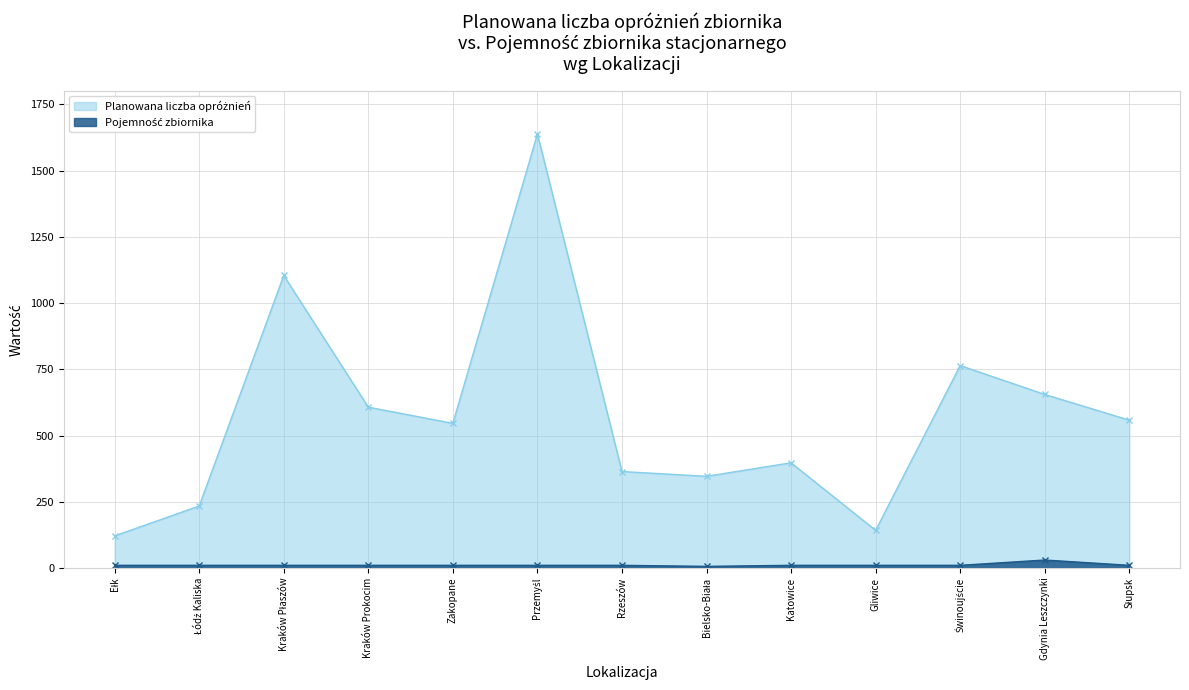

At which label does Planowana liczba opróżnień reach its minimum?

Ełk